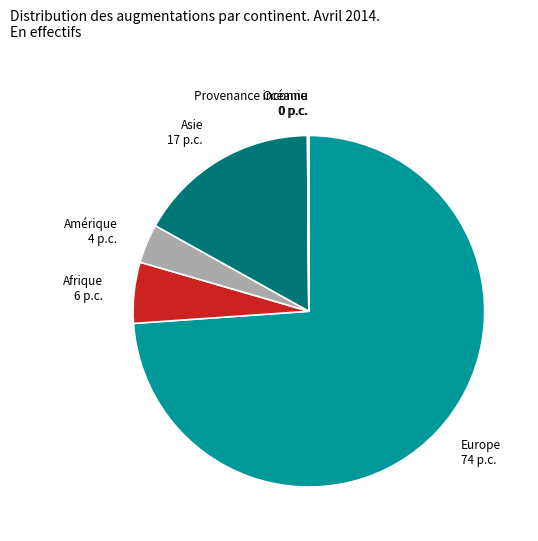

Is it true that Asie 17 p.c. is 17% of the pie?

True